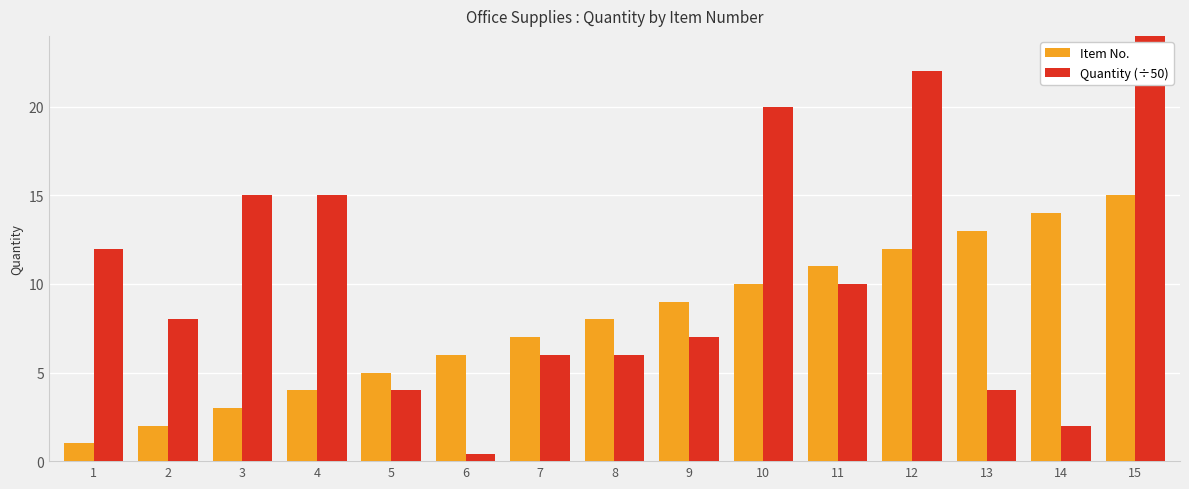

How many values in the Quantity (÷50) series are below 8?

7